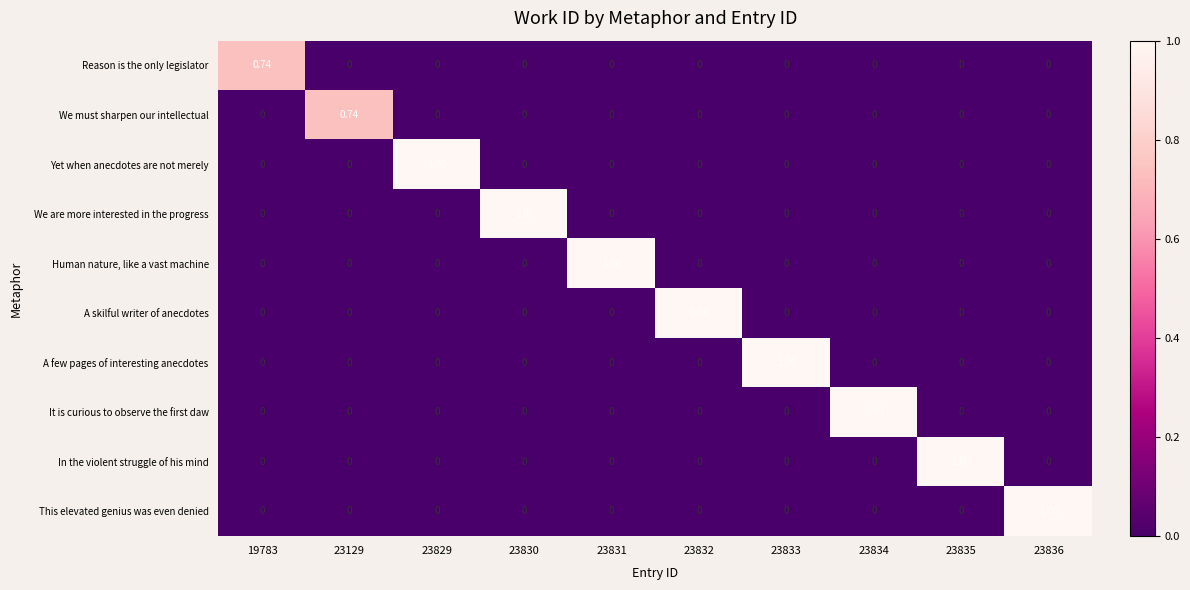

At which category is the sum across all series the highest?

23829